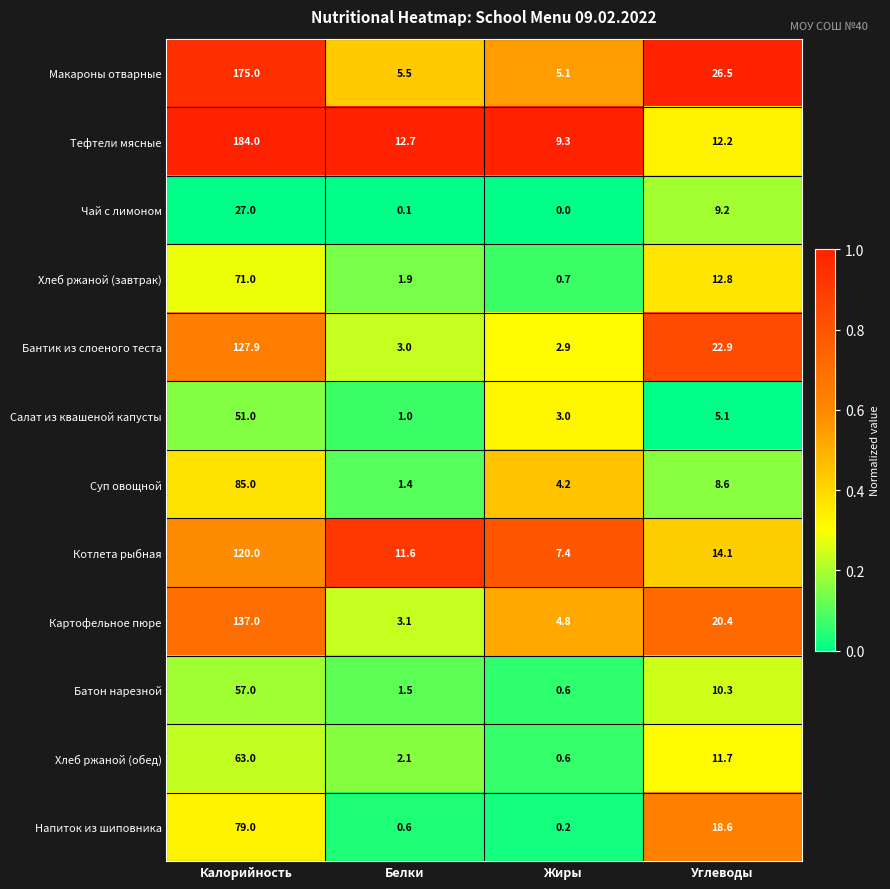

Rank the series by their maximum value, from highest to lowest.

Тефтели мясные, Макароны отварные, Картофельное пюре, Бантик из слоеного теста, Котлета рыбная, Суп овощной, Напиток из шиповника, Хлеб ржаной (завтрак), Хлеб ржаной (обед), Батон нарезной, Салат из квашеной капусты, Чай с лимоном